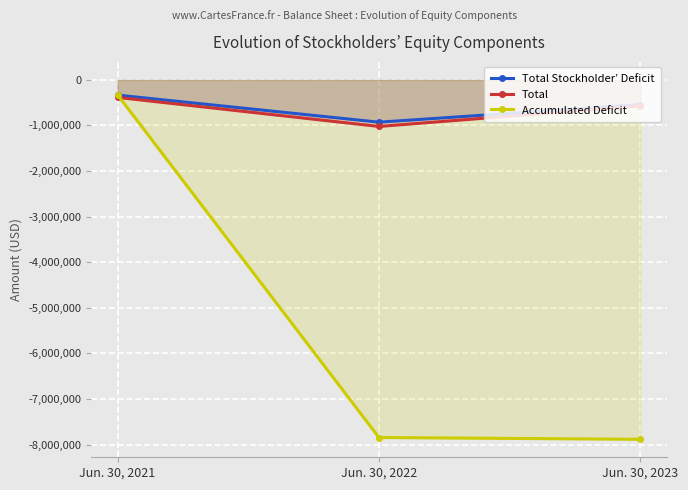

Reading left to right, what are all the values shown in this chart?

Total Stockholder’ Deficit: -334202	-928786	-541957
Total: -385047	-1022339	-570655
Accumulated Deficit: -328626	-7845991	-7885080